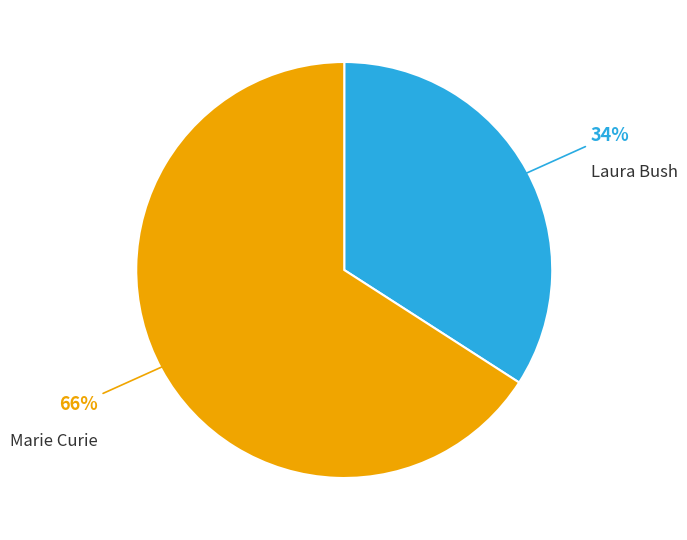

Is there any slice that represents more than half of the pie?

Yes